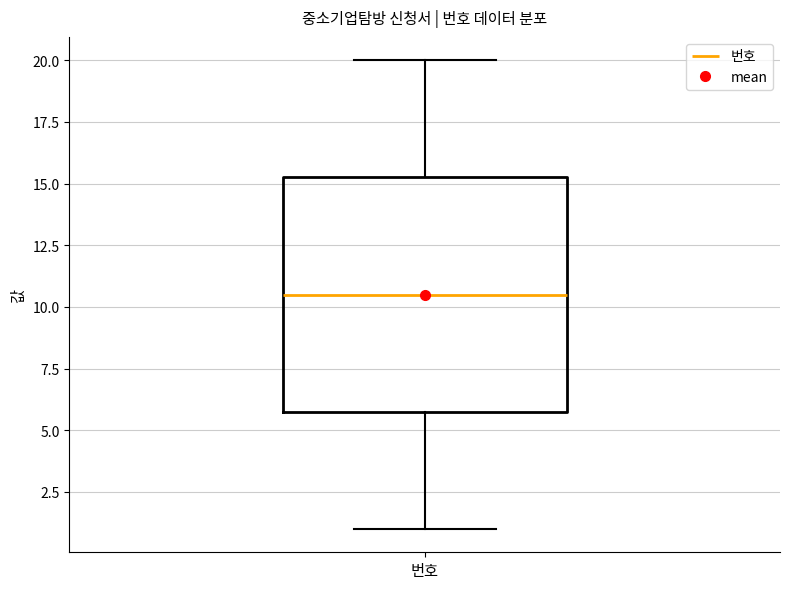

Where does the median line of the box for 번호 sit on the y-axis? The values are not printed on the chart, so give them approximately, as read against the axis.

10.5